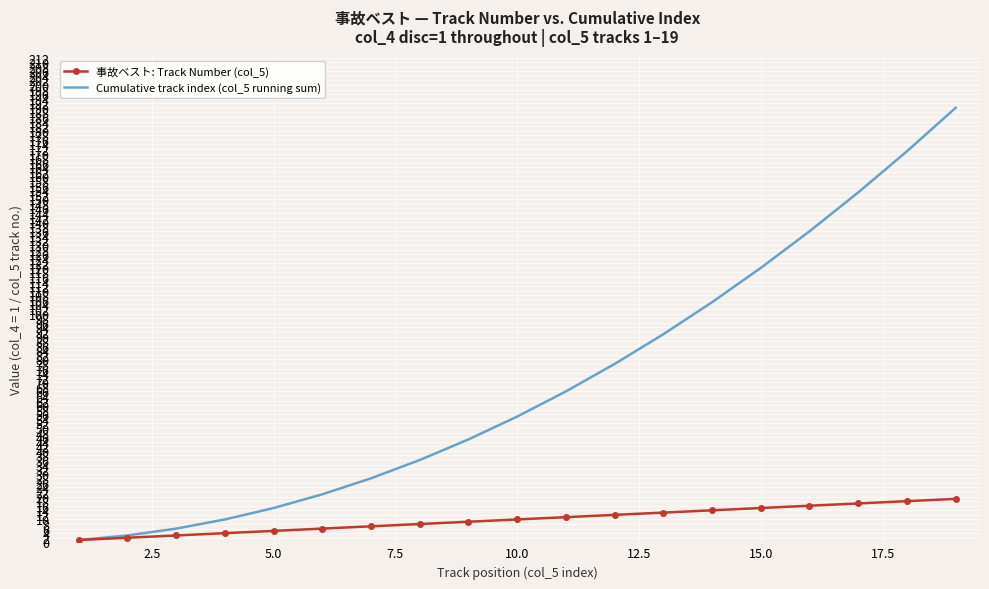

Which series has the largest total across all categories?

Cumulative track index (col_5 running sum)